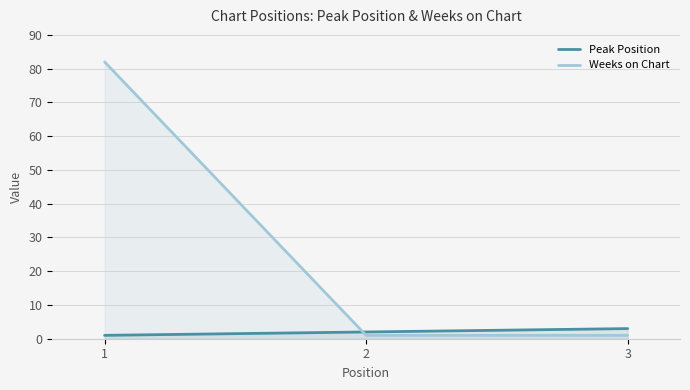

True or false: Weeks on Chart has a value of 1 at 2.

True